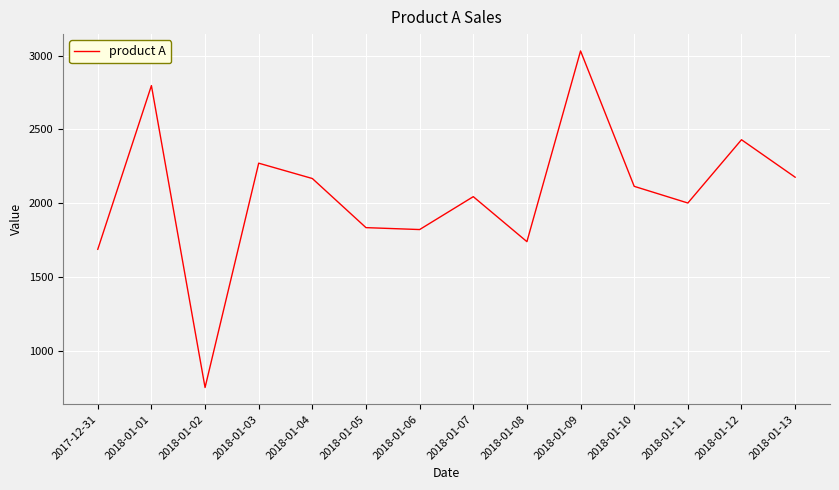

What is the change in value from 2018-01-01 to 2018-01-08?

-1058